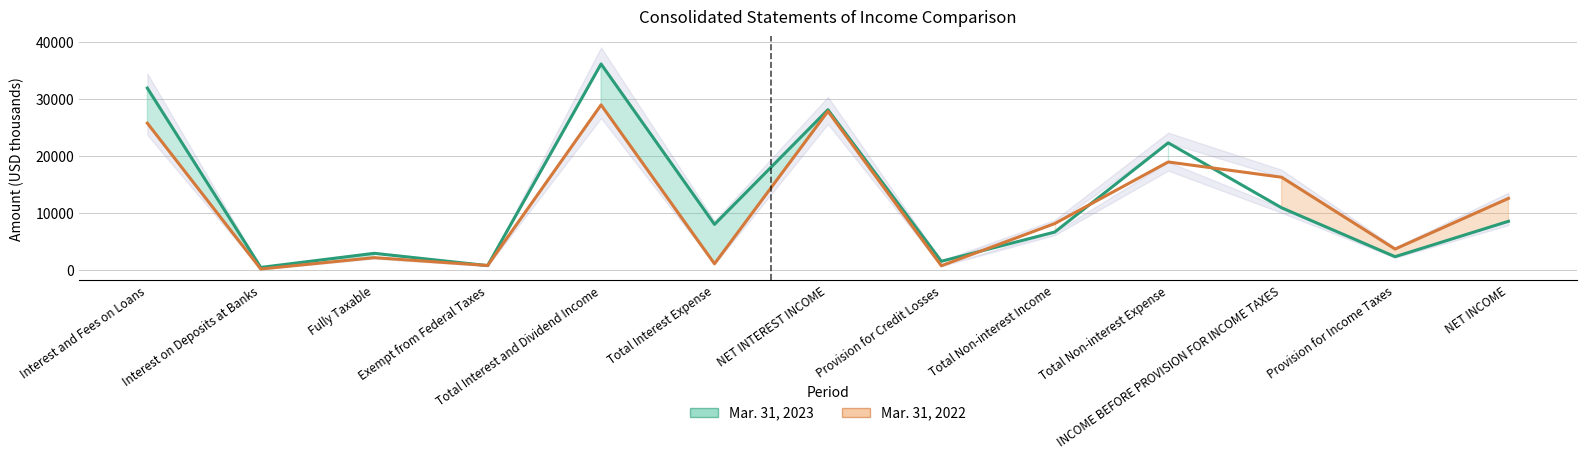

How many distinct data groups are displayed?

2